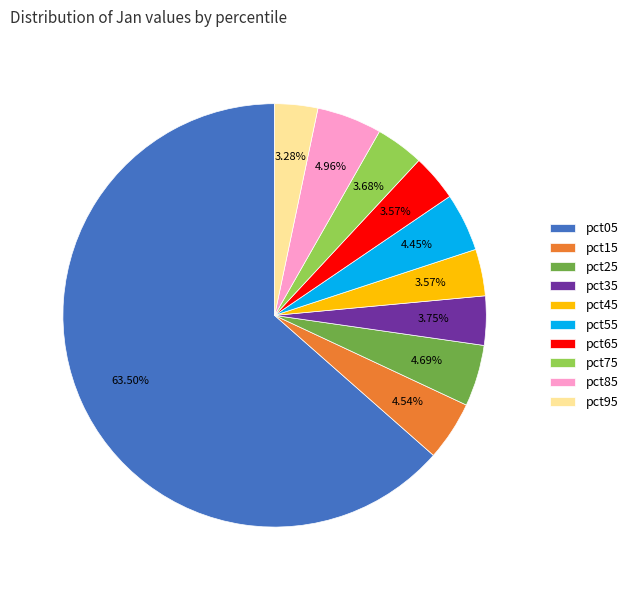

How many slices are in this pie chart?

10